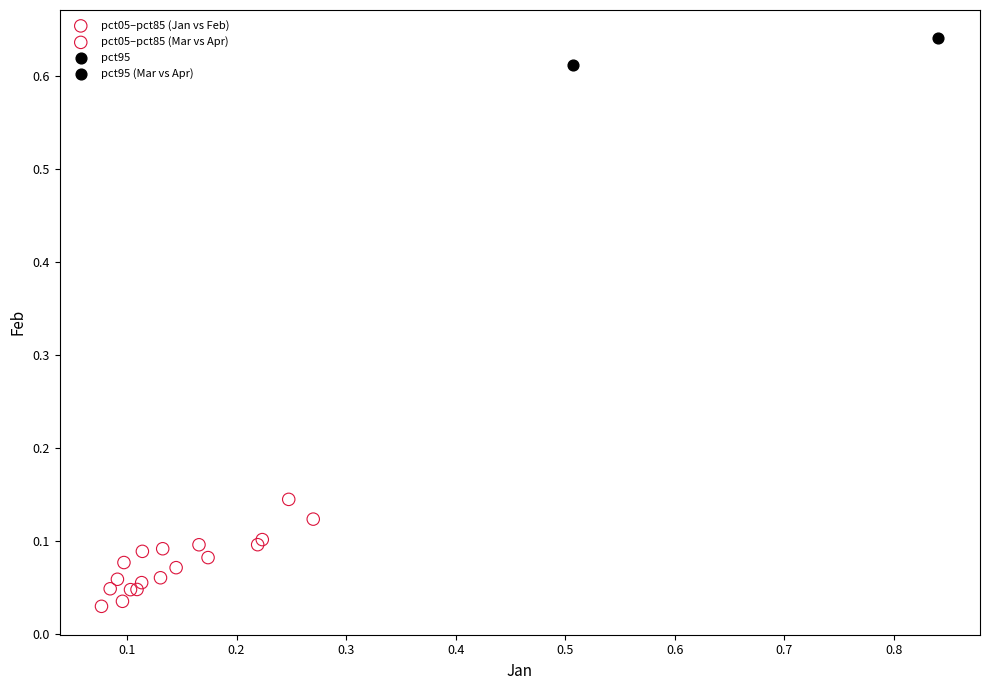

What are all the series names shown in the legend?

pct05–pct85 (Jan vs Feb), pct05–pct85 (Mar vs Apr), pct95, pct95 (Mar vs Apr)